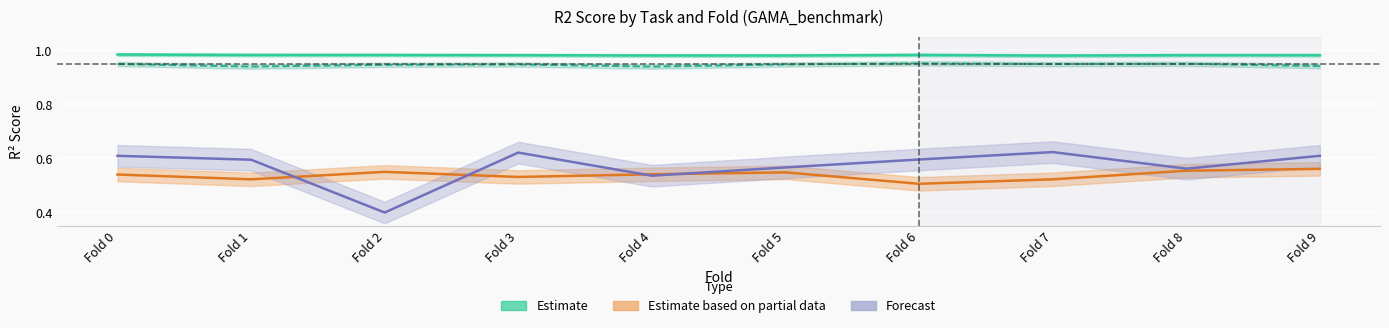

At how many categories does at least one series exceed 0?

10